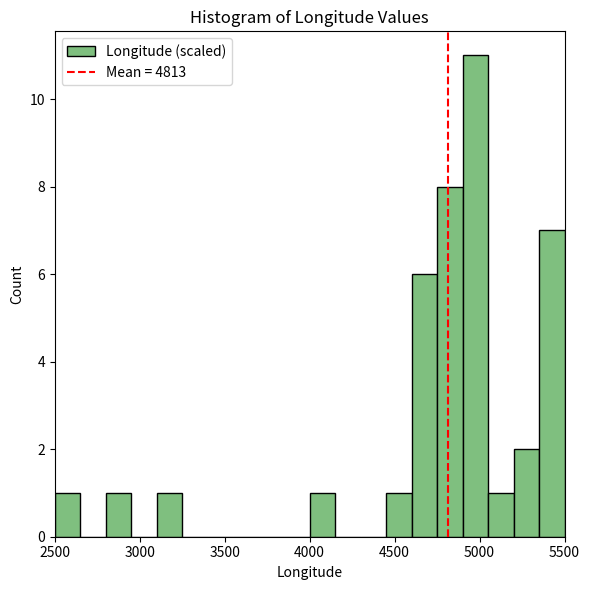

Read against the x-axis, roughly where is the centre of the tallest bar?

5000